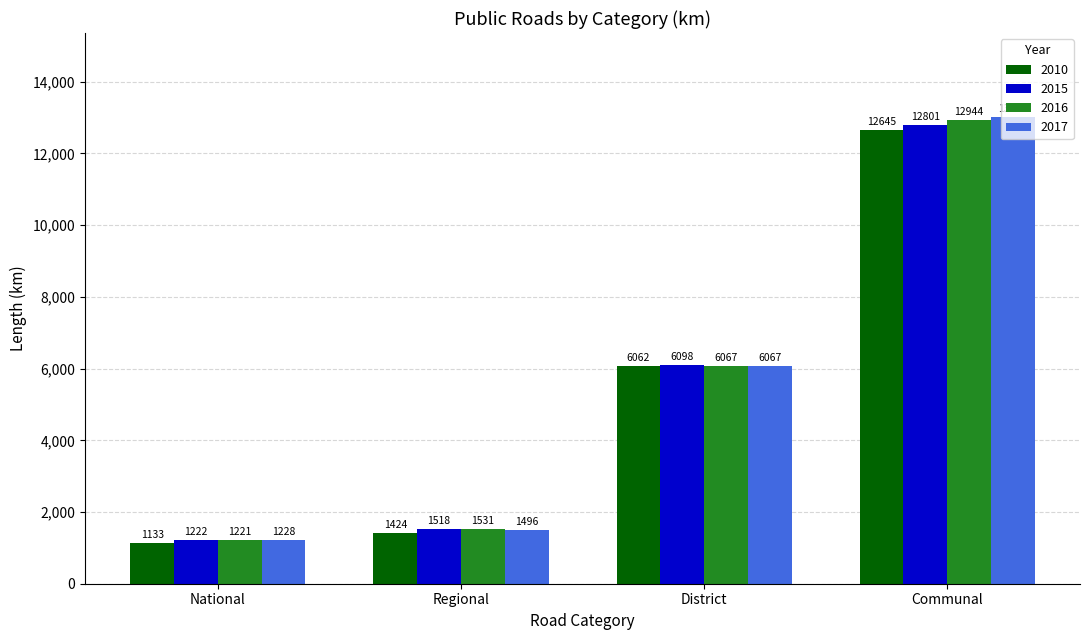

Reading left to right, list all the values displayed in this chart.

2010: 1133	1424	6062	12645
2015: 1222	1518	6098	12801
2016: 1221	1531	6067	12944
2017: 1228	1496	6067	13016